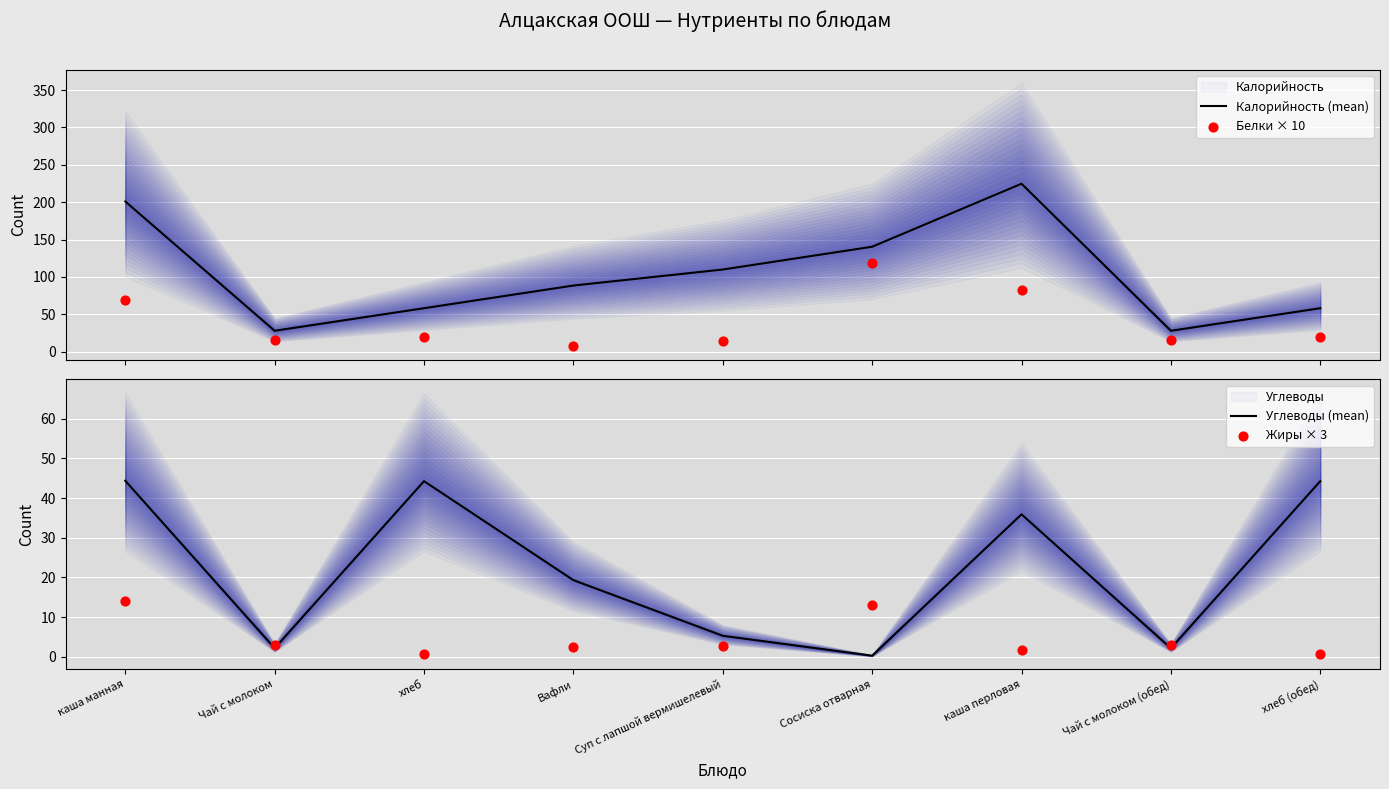

Which series reaches the maximum Y coordinate?

Калорийность (mean)